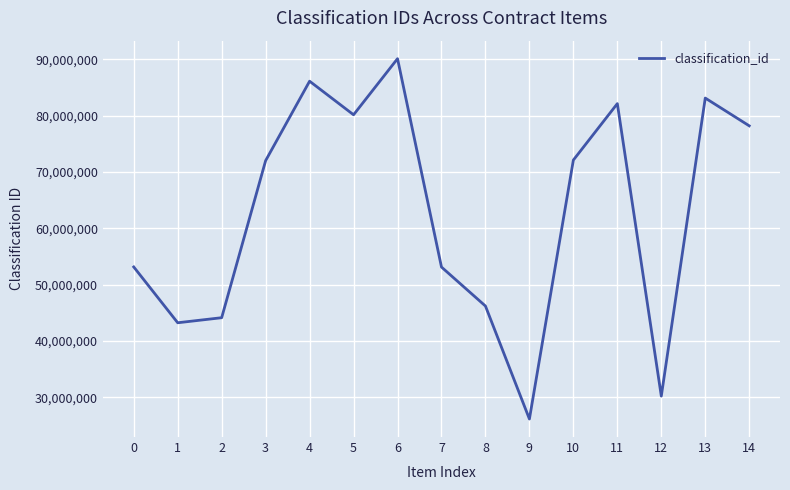

What is the change in value from 0 to 13?

+29988392